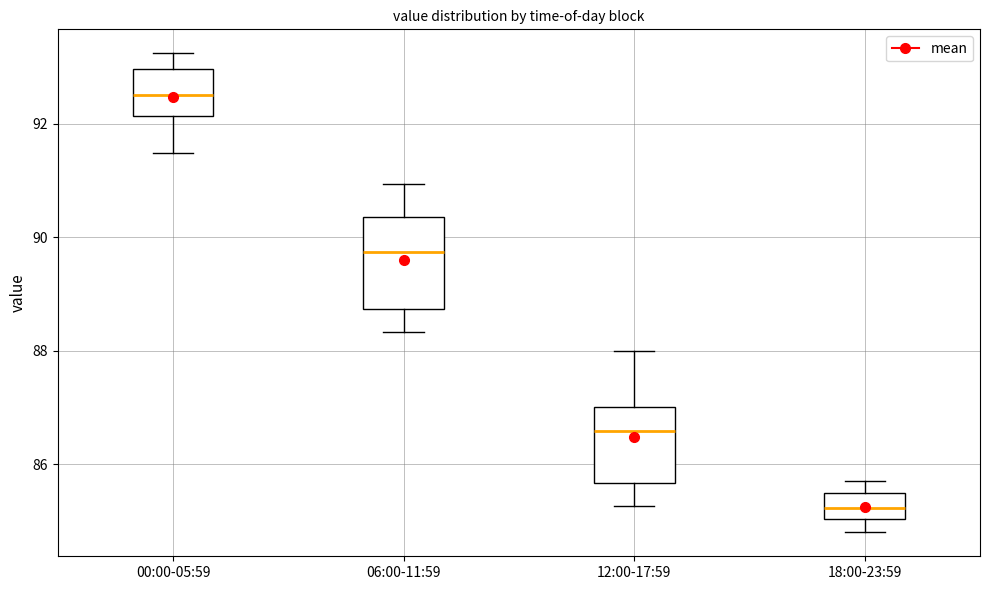

Which box has the highest median line?

00:00-05:59